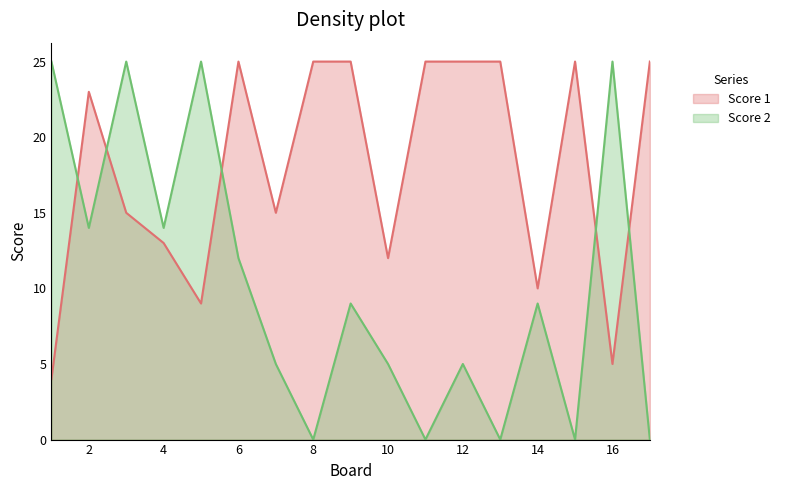

Rank the series by their average value, from lowest to highest.

Score 2, Score 1